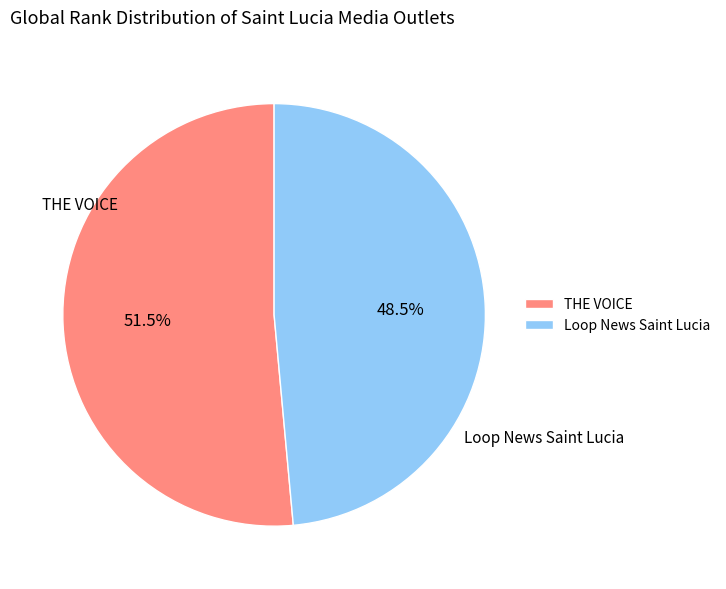

What percentage do THE VOICE and Loop News Saint Lucia together represent?

100.0%